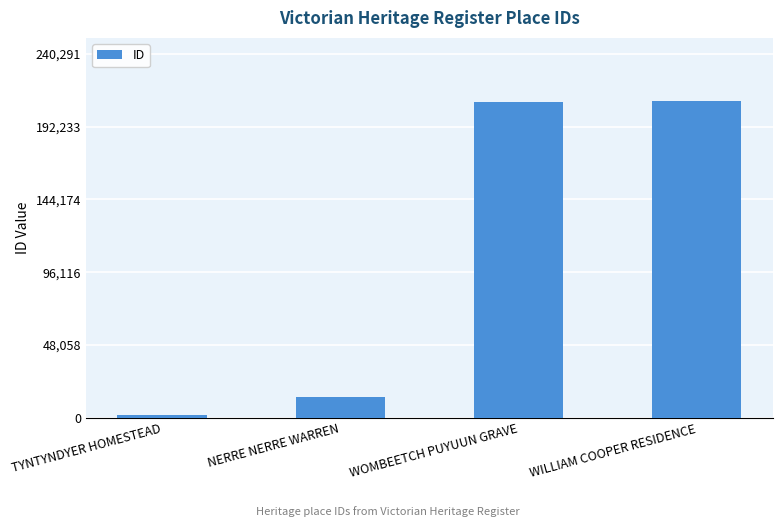

Which label corresponds to the smallest value in the chart?

TYNTYNDYER HOMESTEAD